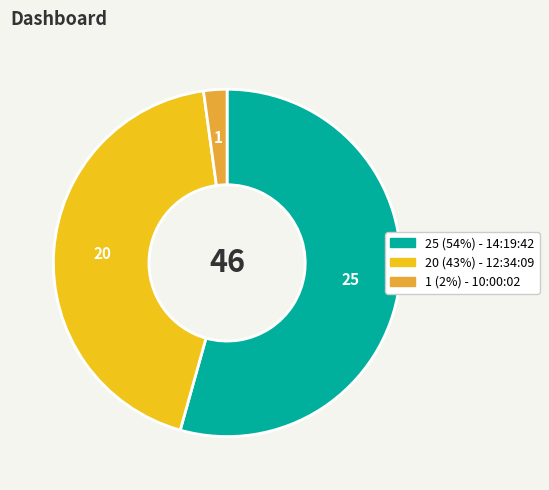

Is there any slice that represents more than half of the pie?

Yes